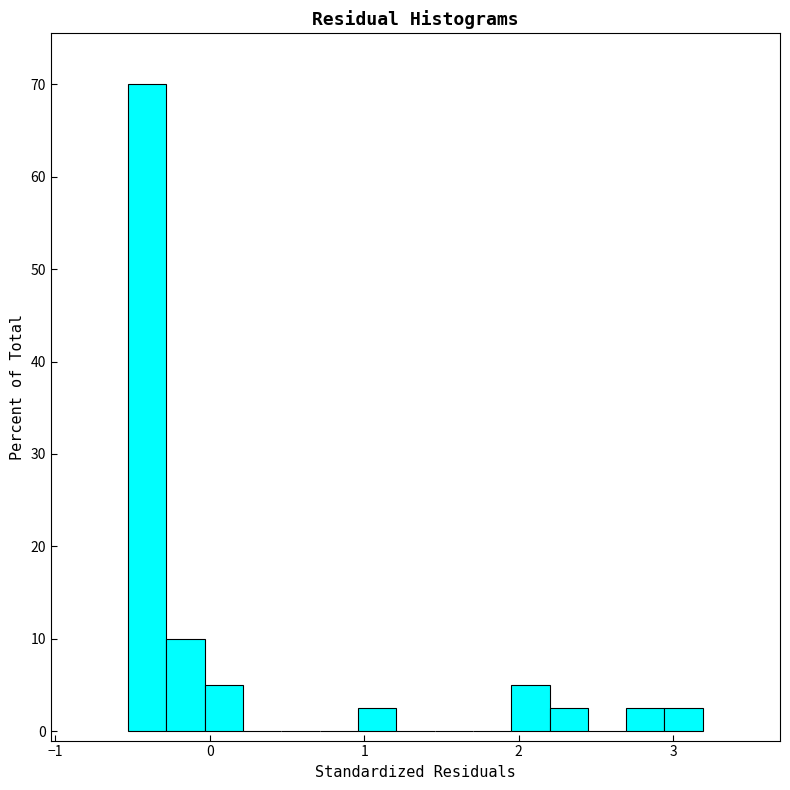

Around what value on the x-axis is the tallest bar? Give the approximate position of its centre, as read against the axis.

-0.4